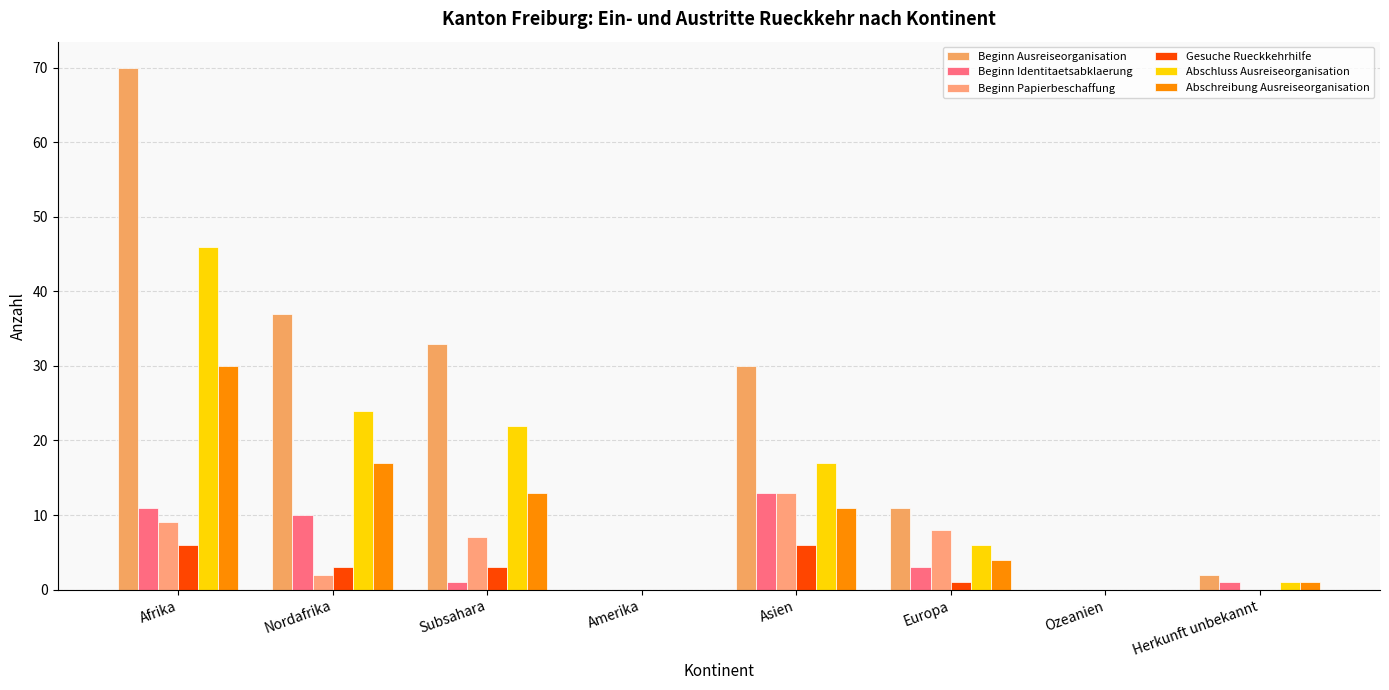

List the labels in order of Gesuche Rueckkehrhilfe value, smallest first.

Amerika, Ozeanien, Herkunft unbekannt, Europa, Nordafrika, Subsahara, Afrika, Asien